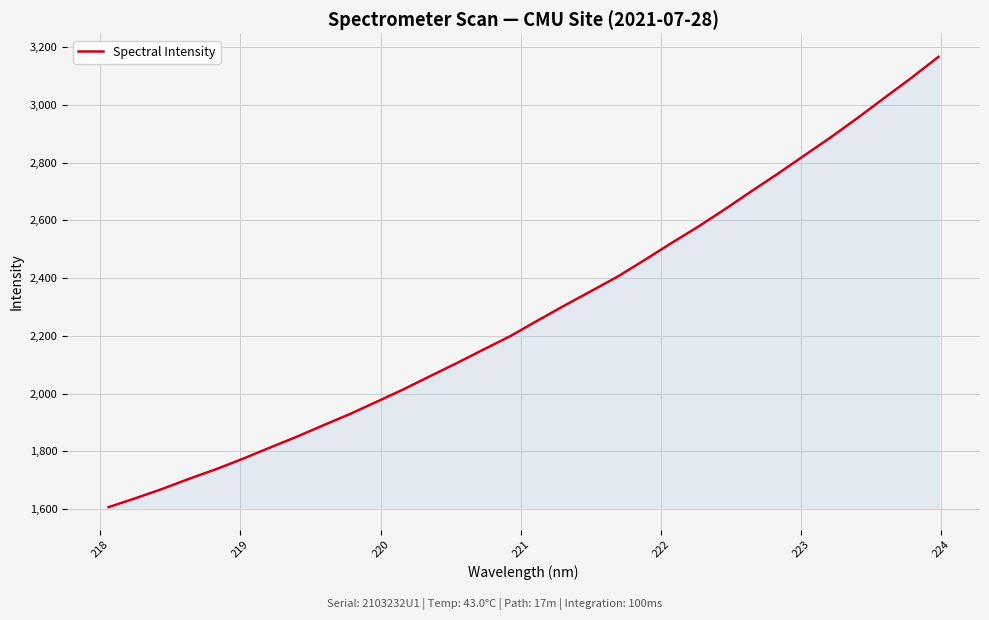

What is the smallest value displayed?

1606.5